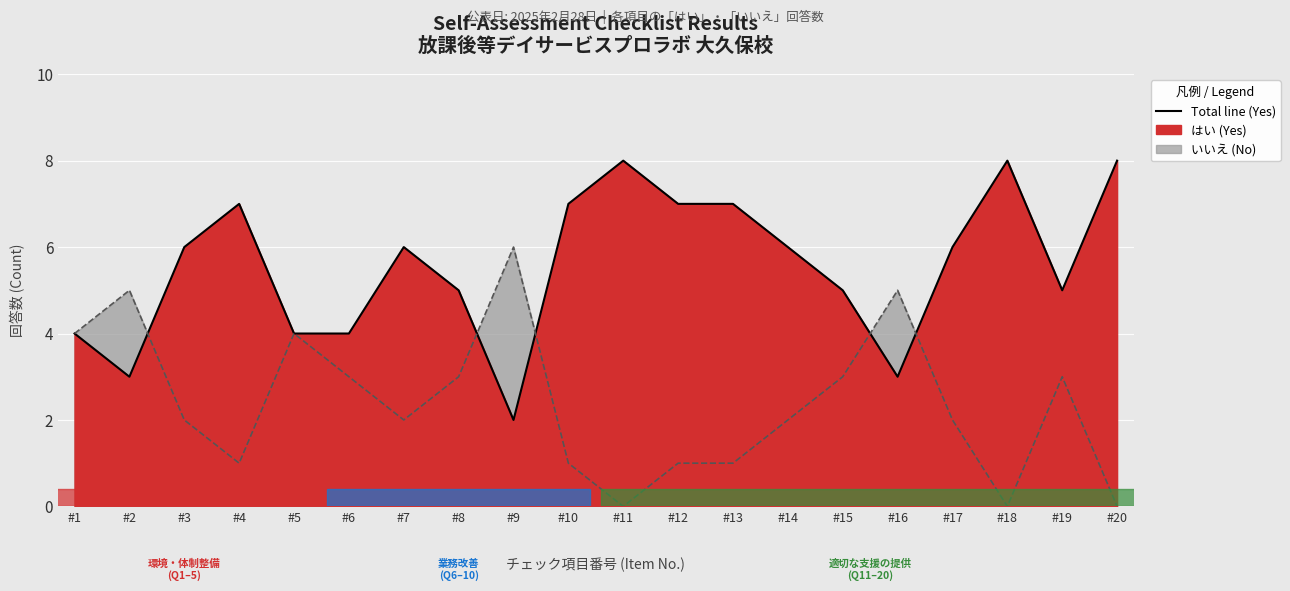

List the labels in order of いいえ (No) value, largest first.

#9, #2, #16, #1, #5, #6, #8, #15, #19, #3, #7, #14, #17, #4, #10, #12, #13, #11, #18, #20